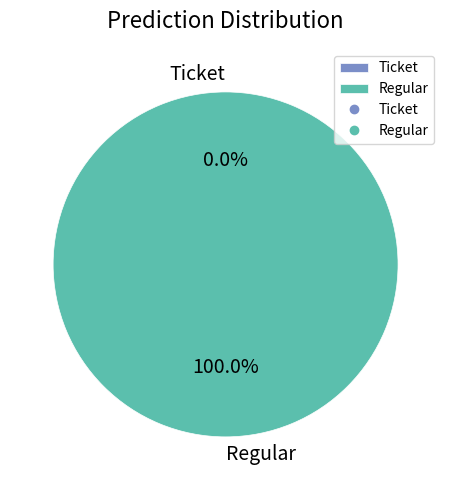

Is there any slice that represents more than half of the pie?

Yes